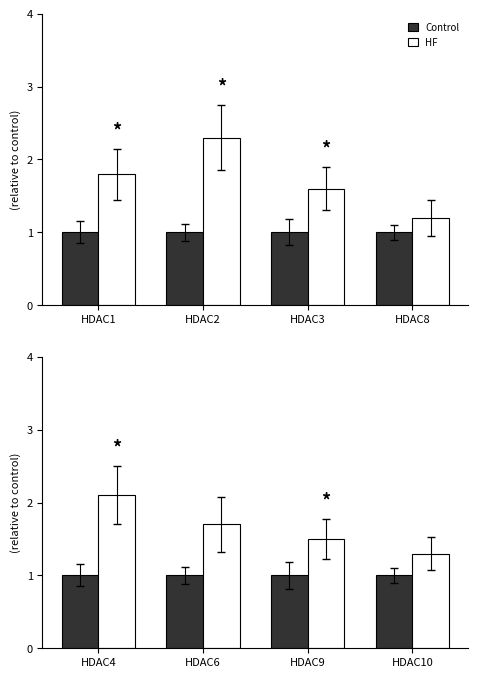

What is the minimum value shown in the chart?

1.0